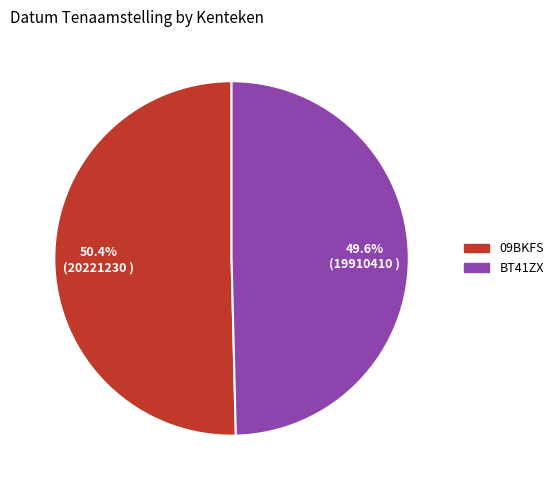

Combined, do BT41ZX and 09BKFS account for over 50%?

Yes